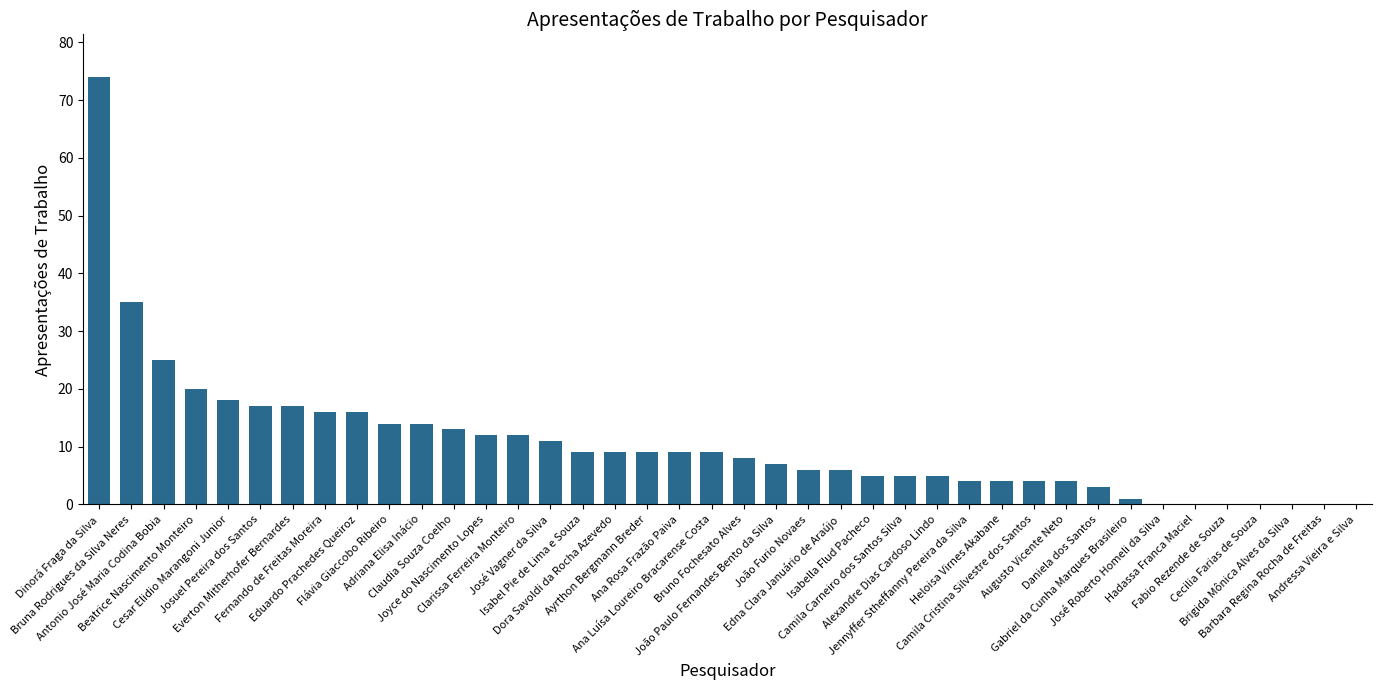

What is the sum of all values?

421